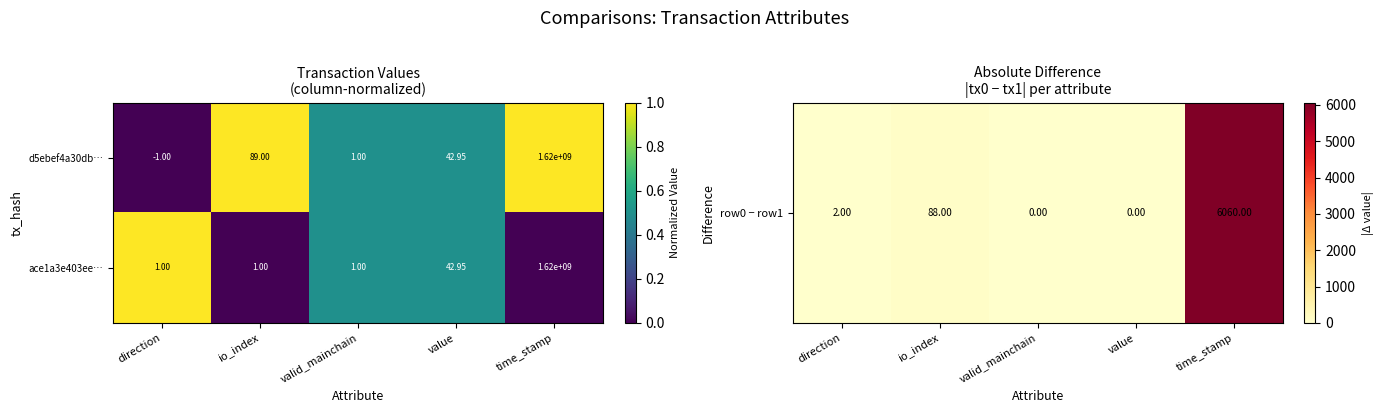

Where is d5ebef4a30db… nearest to the value 809999999?

io_index